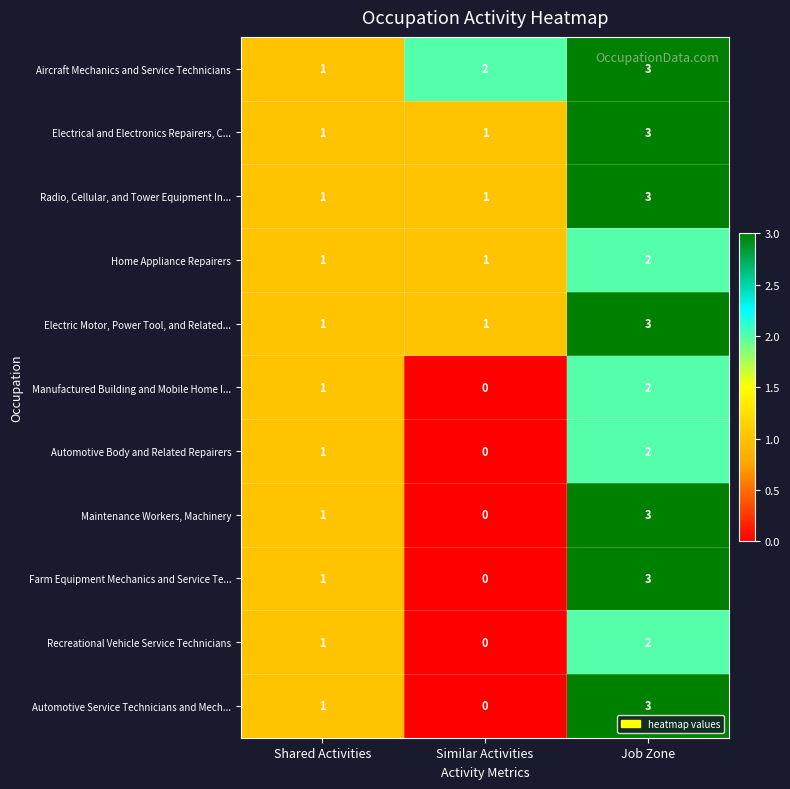

At which label is Maintenance Workers, Machinery closest to 1?

Shared Activities